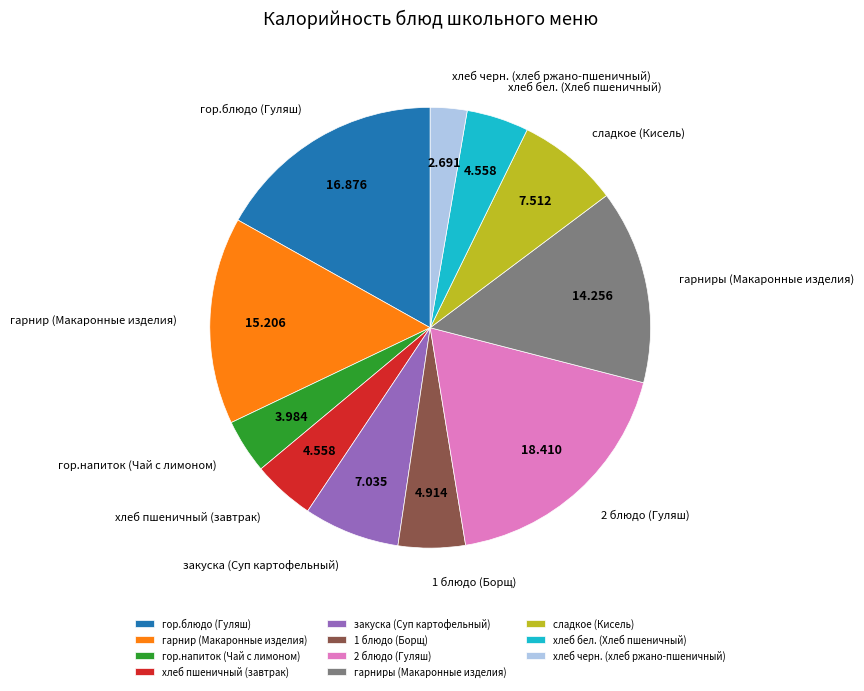

Approximately how many times larger is the value at сладкое (Кисель) compared to закуска (Суп картофельный)?

1.1